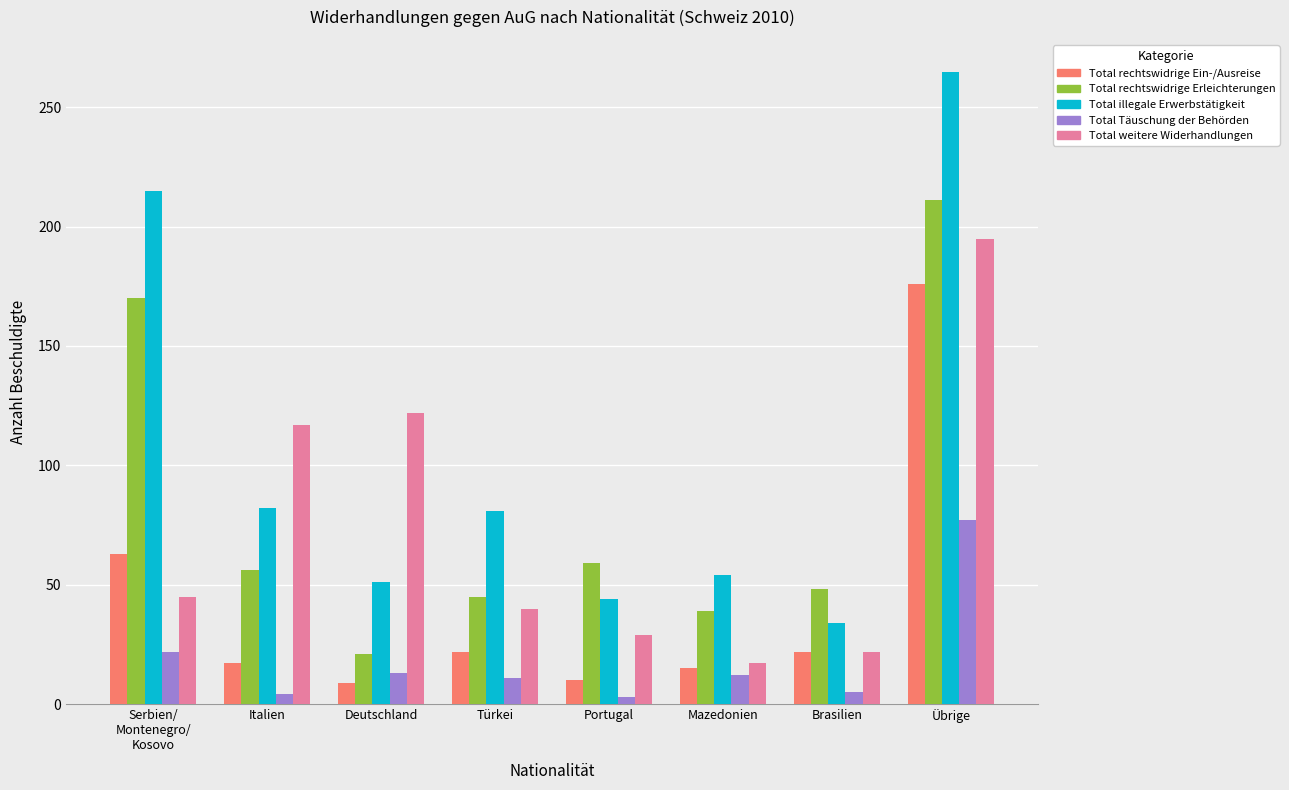

What is the difference between the highest and lowest values at Übrige?

188